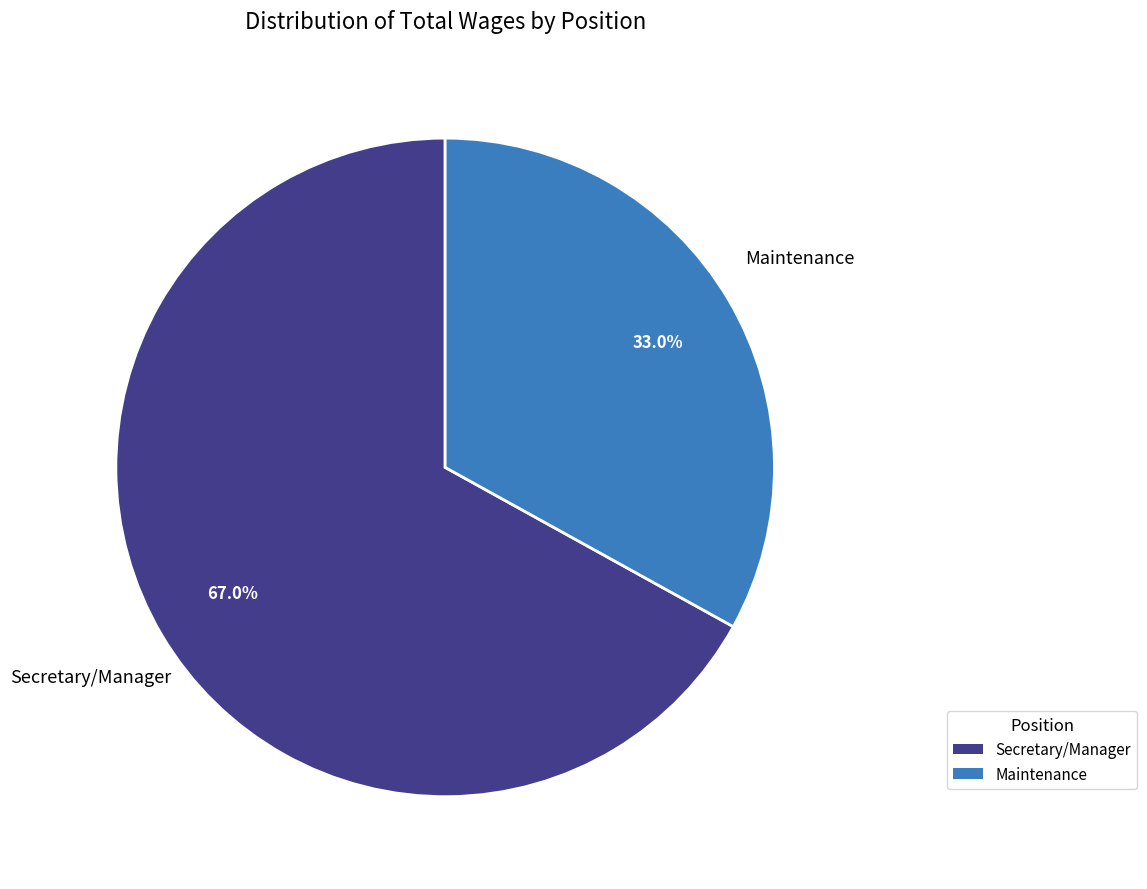

Count the number of slices in the pie.

2